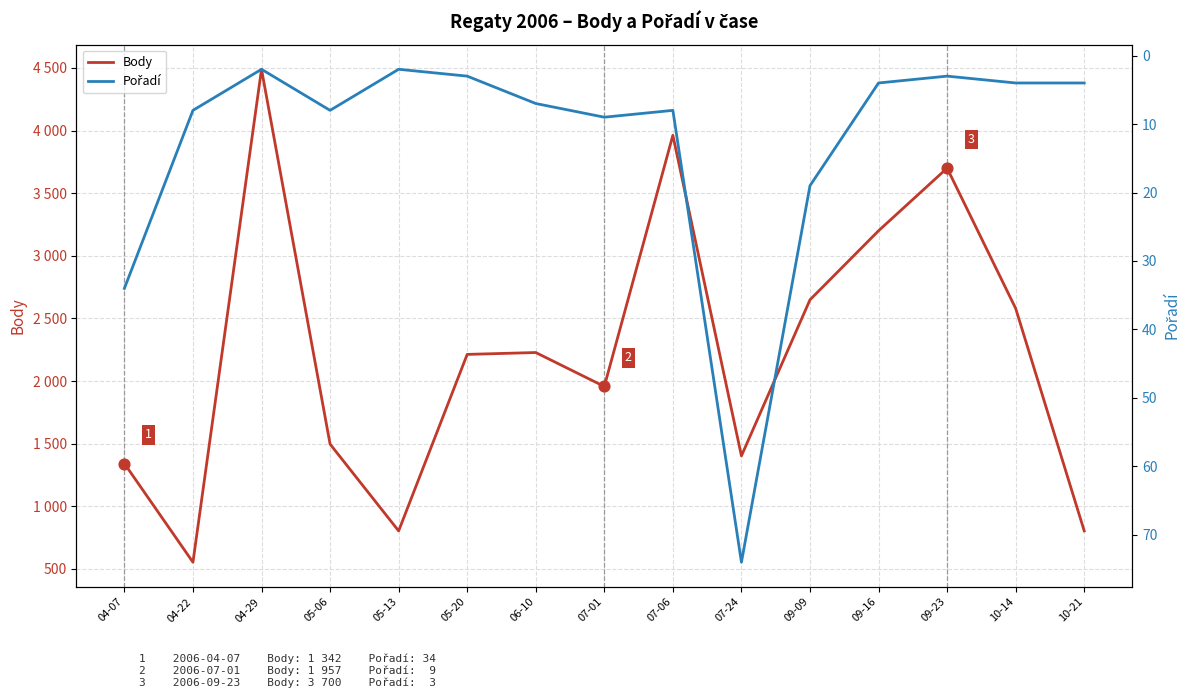

What are all the series names shown in the legend?

Body, Pořadí